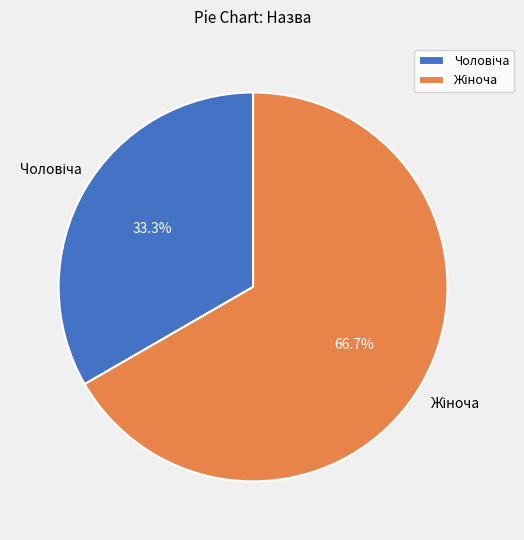

Count the number of slices in the pie.

2